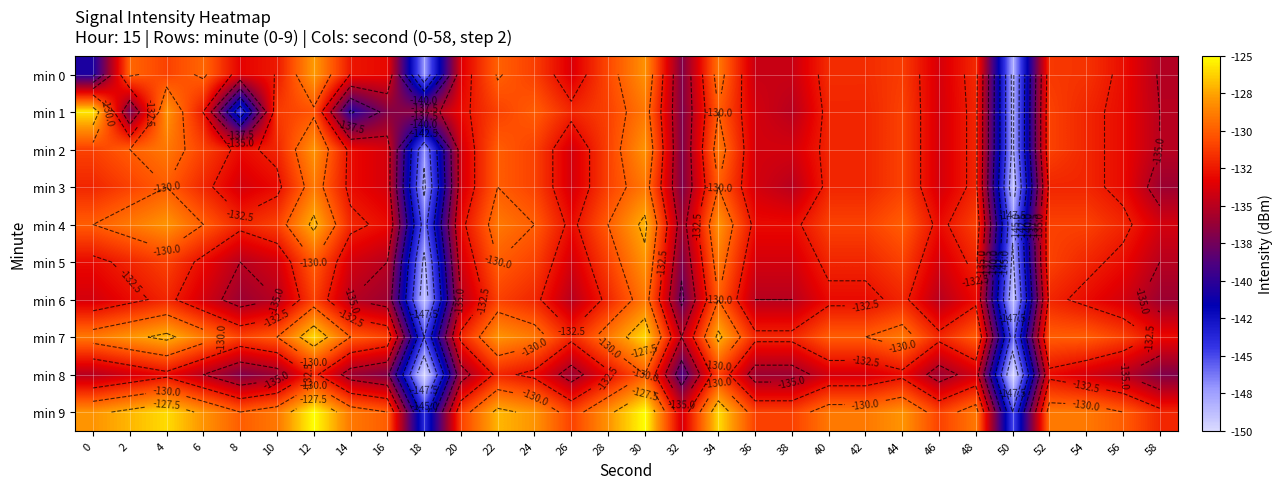

Is the value of min 6 at 10 greater than the value of min 1 at 38?

No